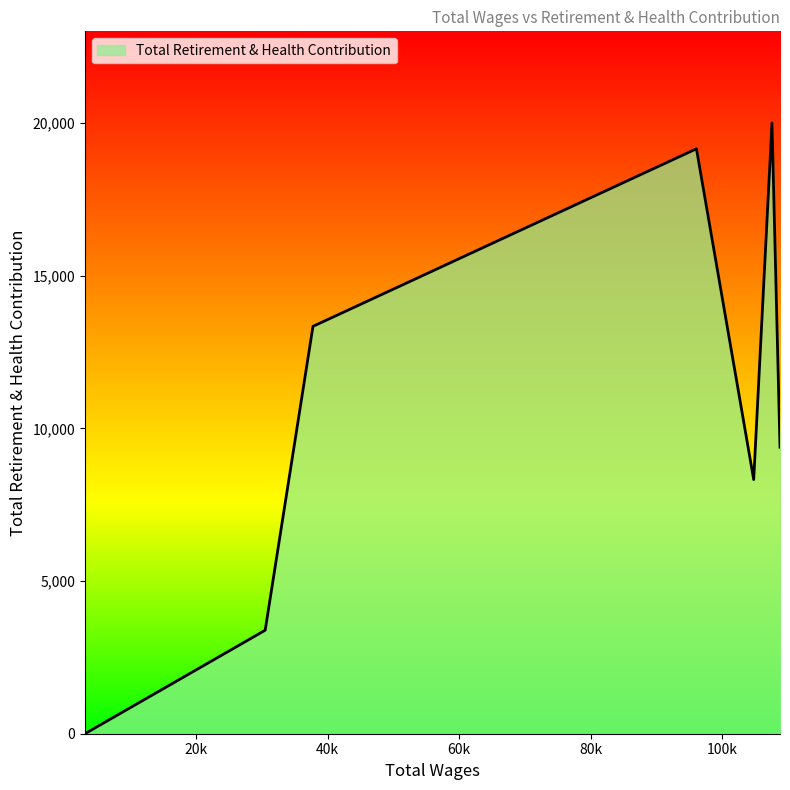

What is the sum of all values?

73590